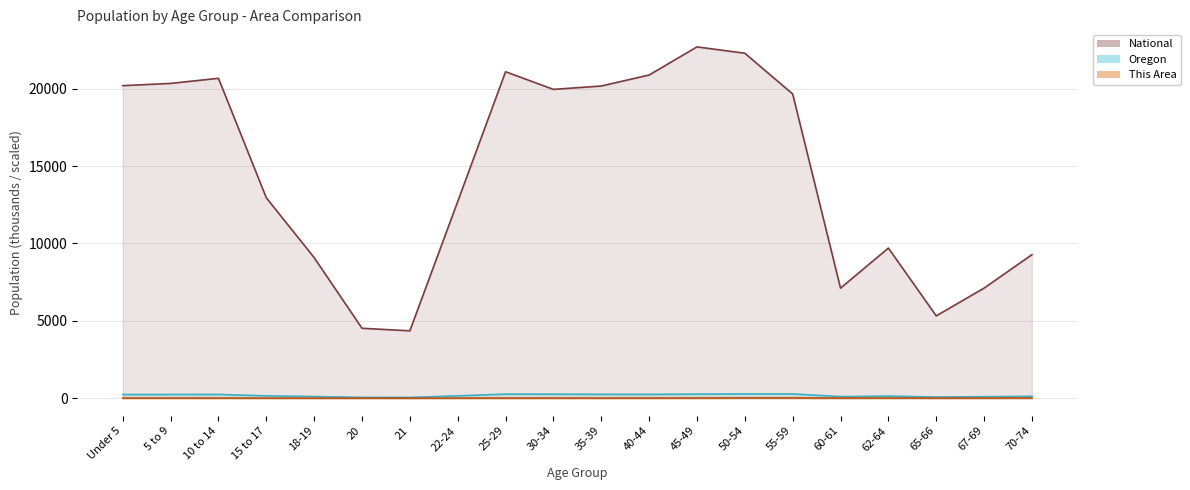

Between 60-61 and 67-69, which is larger?

67-69